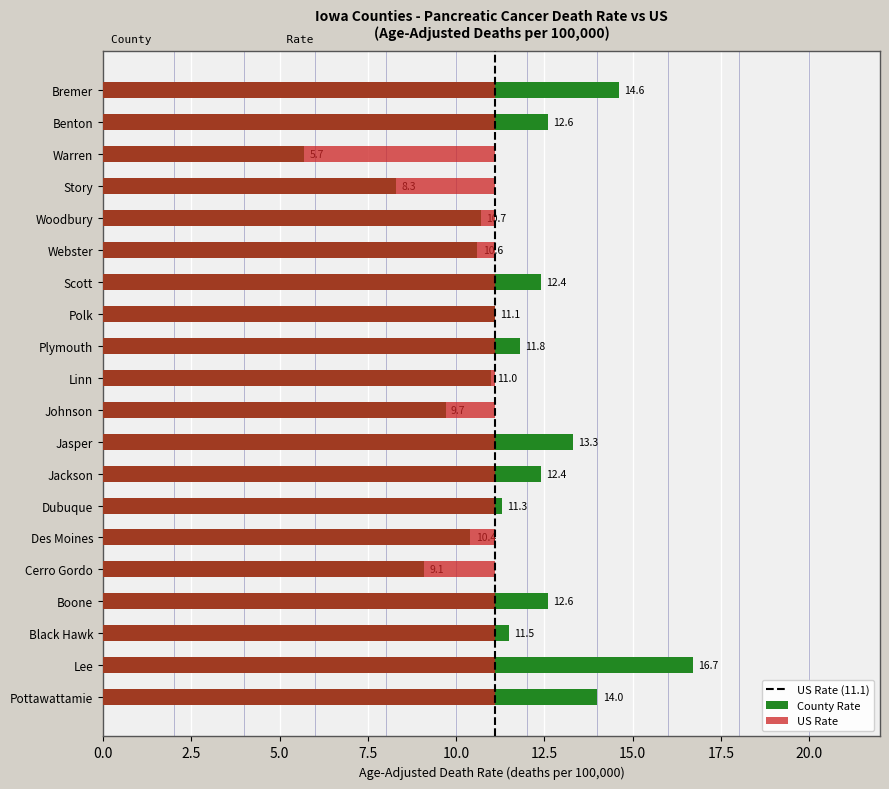

Does the chart contain stacked bars?

No